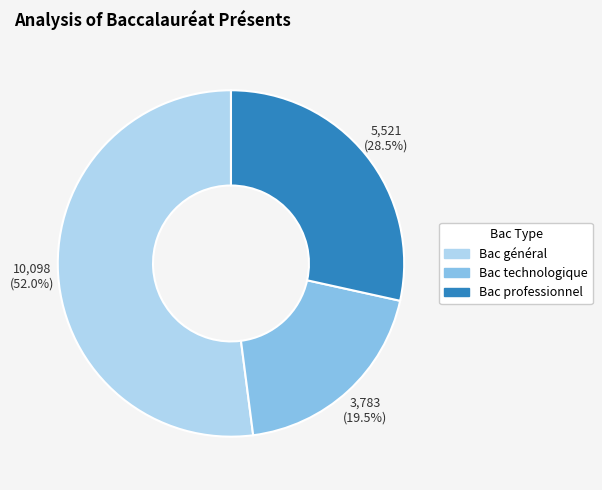

Which category has the smallest portion of the pie?

Bac technologique